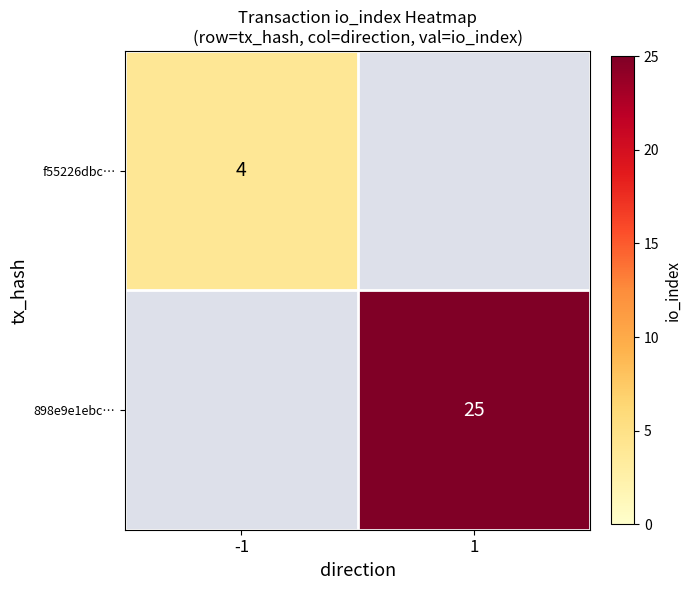

Which label corresponds to the smallest value in the chart?

-1